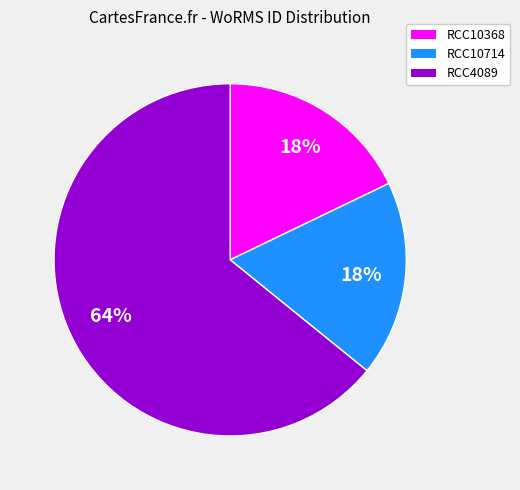

To the nearest percent, what is the combined percentage of RCC10714 and RCC10368?

36%